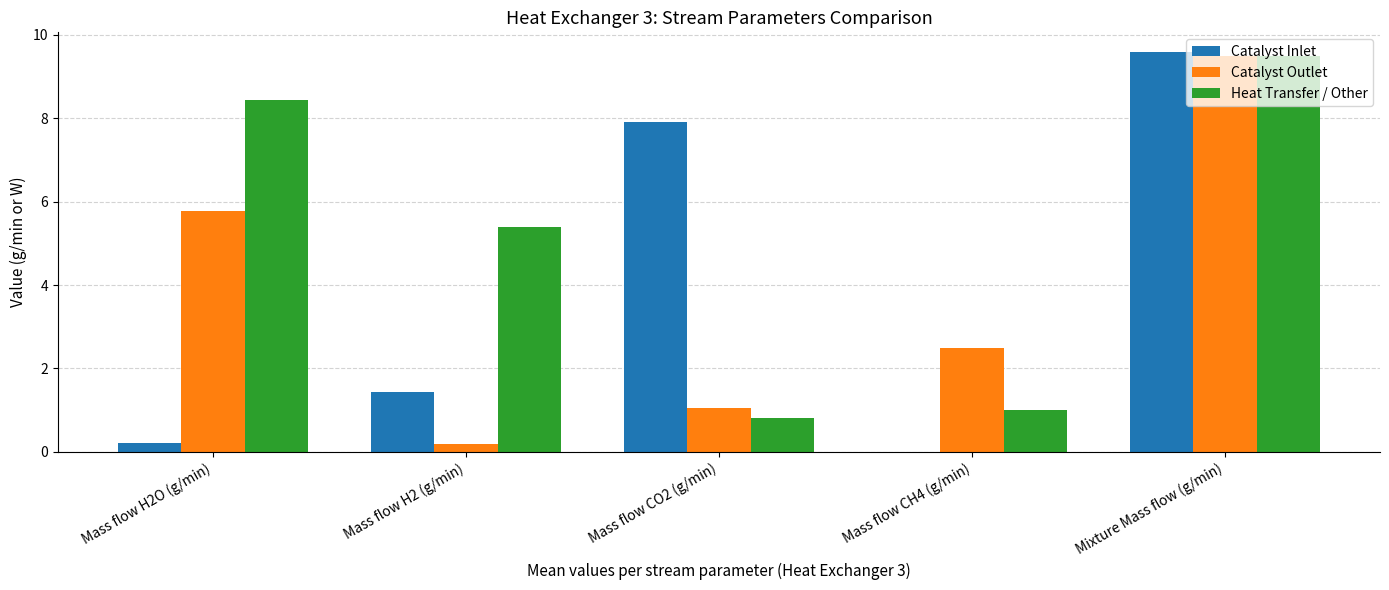

Which series changed the most between Mass flow H2 (g/min) and Mixture Mass flow (g/min)?

Catalyst Outlet